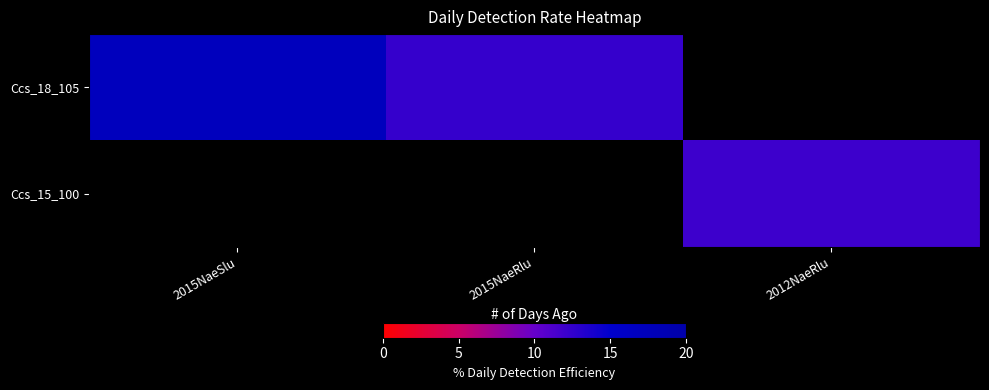

How many values in Ccs_15_100 are above zero?

1